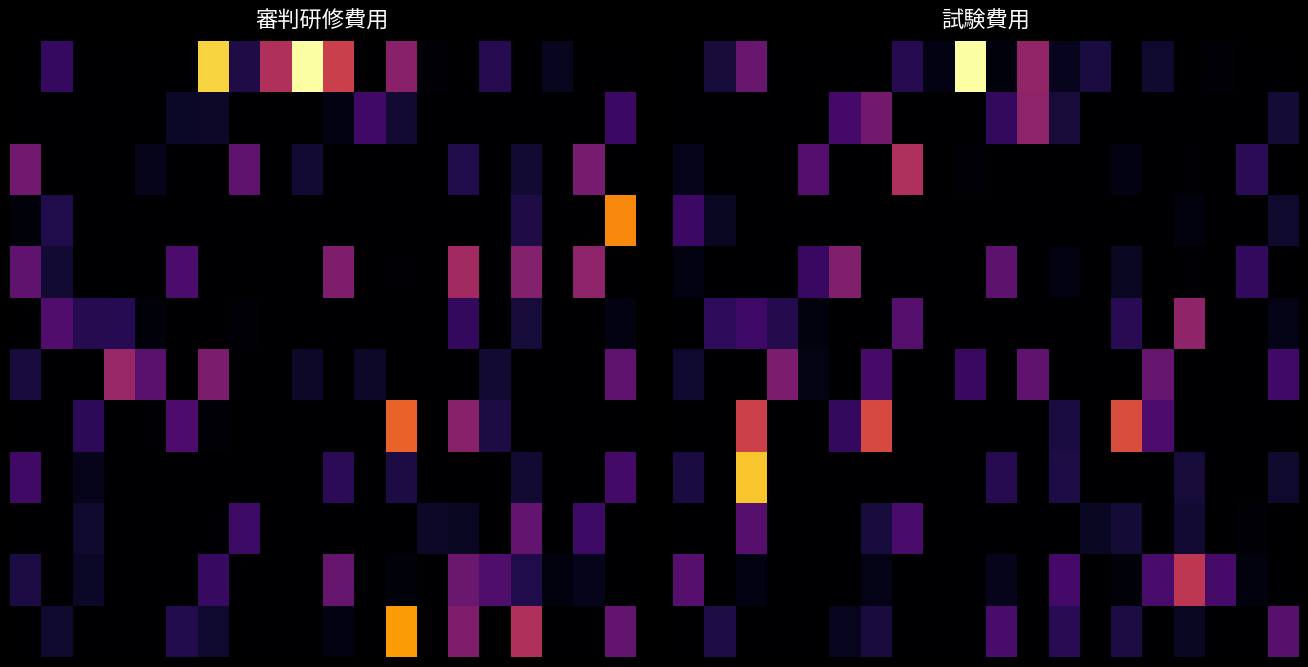

What is the spread (max minus min) of values at 10?

9323.5